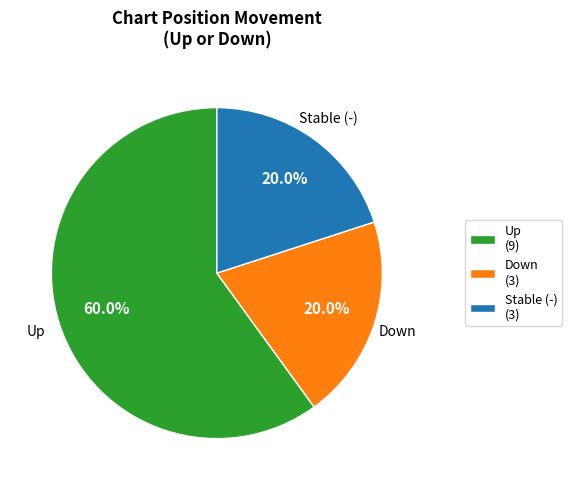

Which category has the biggest portion of the pie?

Up (9)